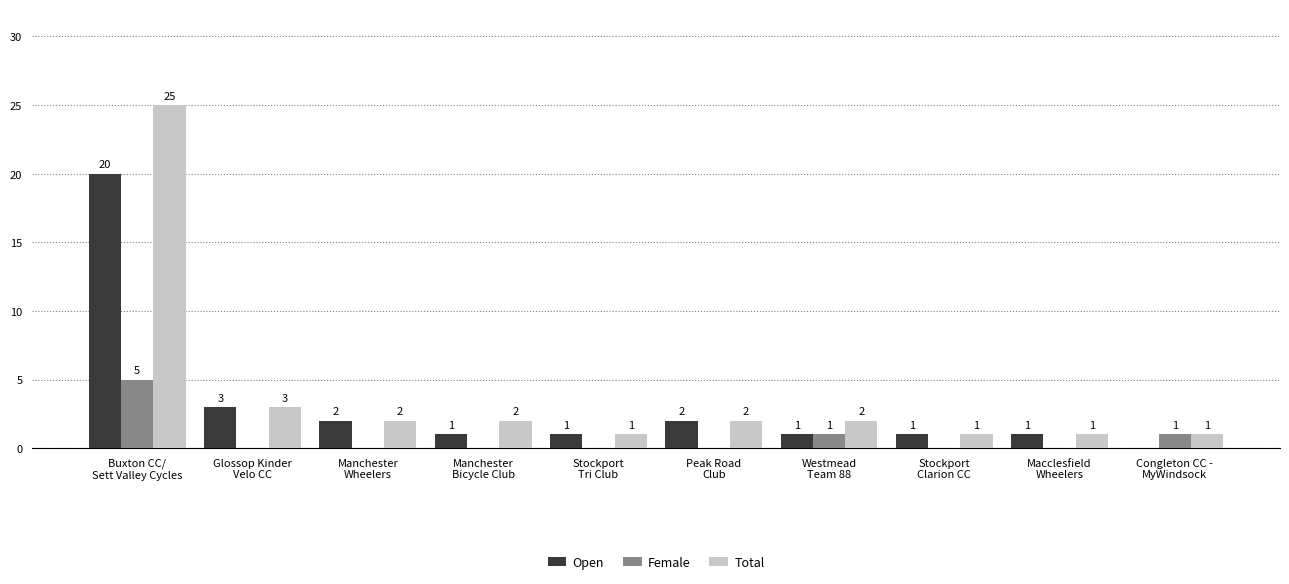

How many positive values does the Open series have?

9